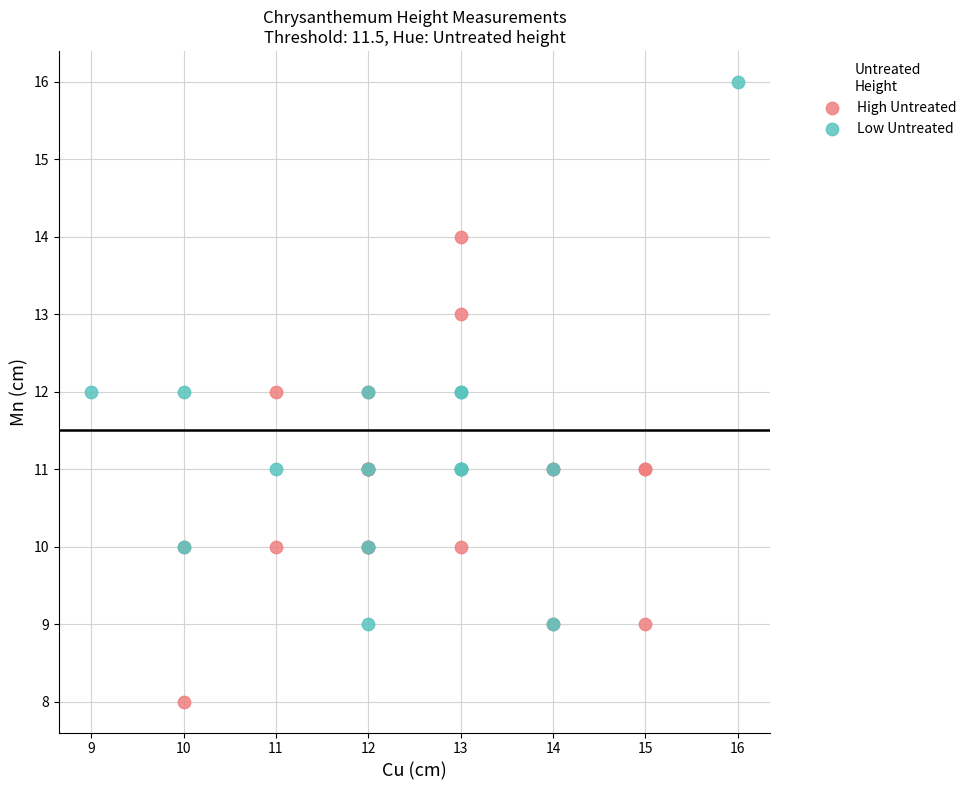

Which series contains the highest Y value?

Low Untreated